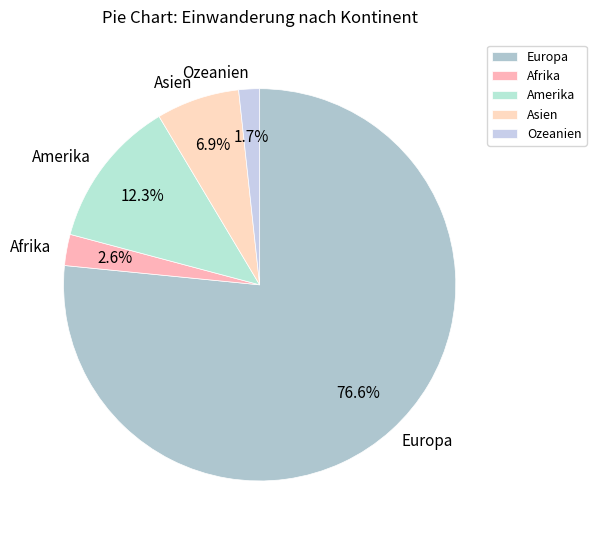

What portion of the pie excludes Ozeanien?

98.3%